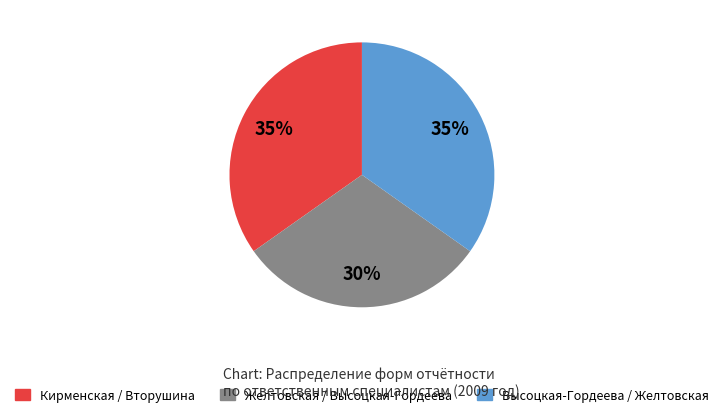

Is there a majority slice in this chart?

No